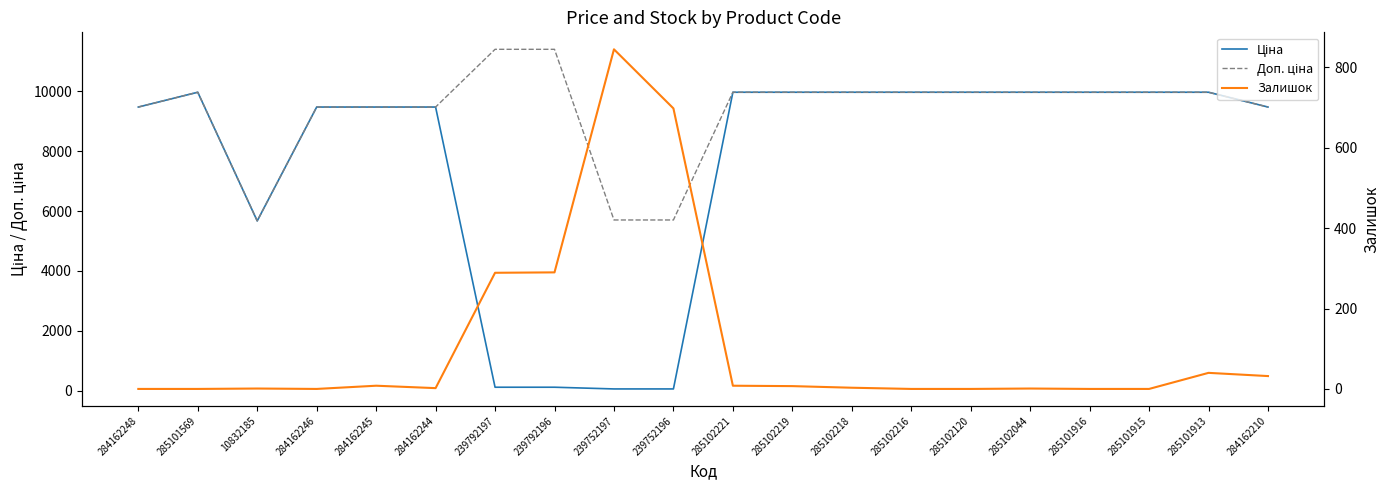

Reading left to right, list all the values displayed in this chart.

Ціна: 9480.1	9975.0	5673.8	9480.1	9480.1	9480.1	114.1	114.1	57.0	57.0	9975.0	9975.0	9975.0	9975.0	9975.0	9975.0	9975.0	9975.0	9975.0	9480.1
Доп. ціна: 9480.1	9975.0	5673.8	9480.1	9480.1	9480.1	11410.0	11410.0	5705.0	5705.0	9975.0	9975.0	9975.0	9975.0	9975.0	9975.0	9975.0	9975.0	9975.0	9480.1
Залишок: 0.0	0.0	1.0	0.0	8.0	2.0	289.0	290.0	845.0	698.0	8.0	7.0	3.0	0.0	0.0	1.0	0.0	0.0	40.0	32.0